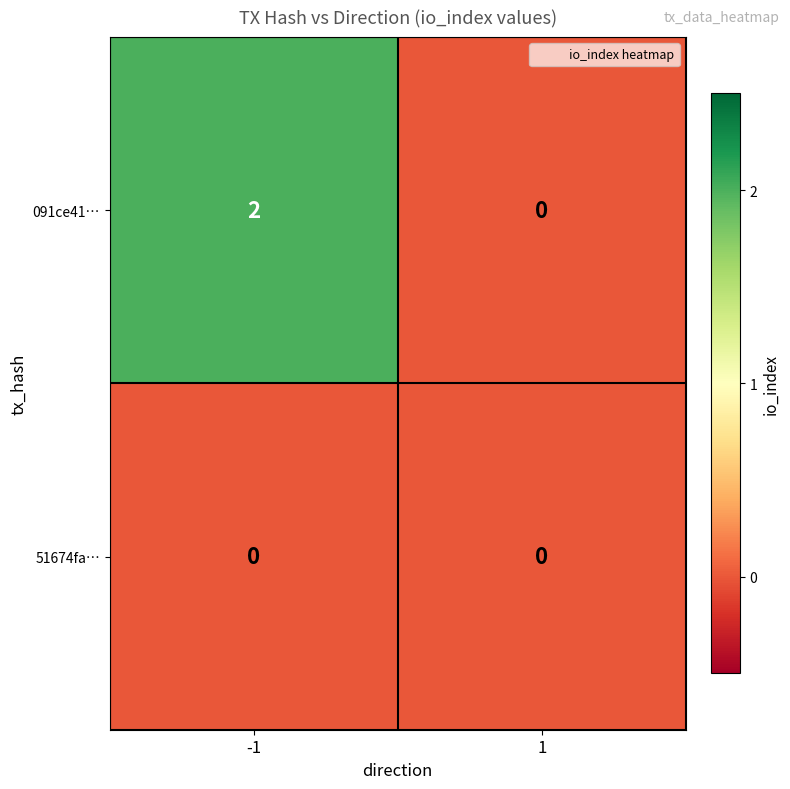

Reading left to right, transcribe all the data shown in this chart.

091ce41…: -1=2	1=0
51674fa…: -1=0	1=0